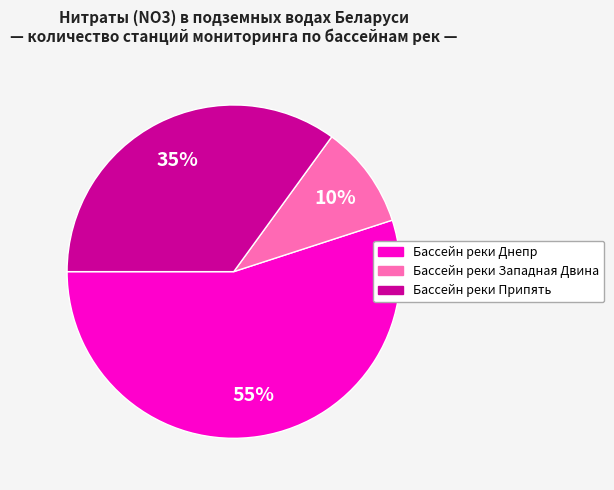

Between Бассейн реки Западная Двина and Бассейн реки Днепр, which is larger?

Бассейн реки Днепр